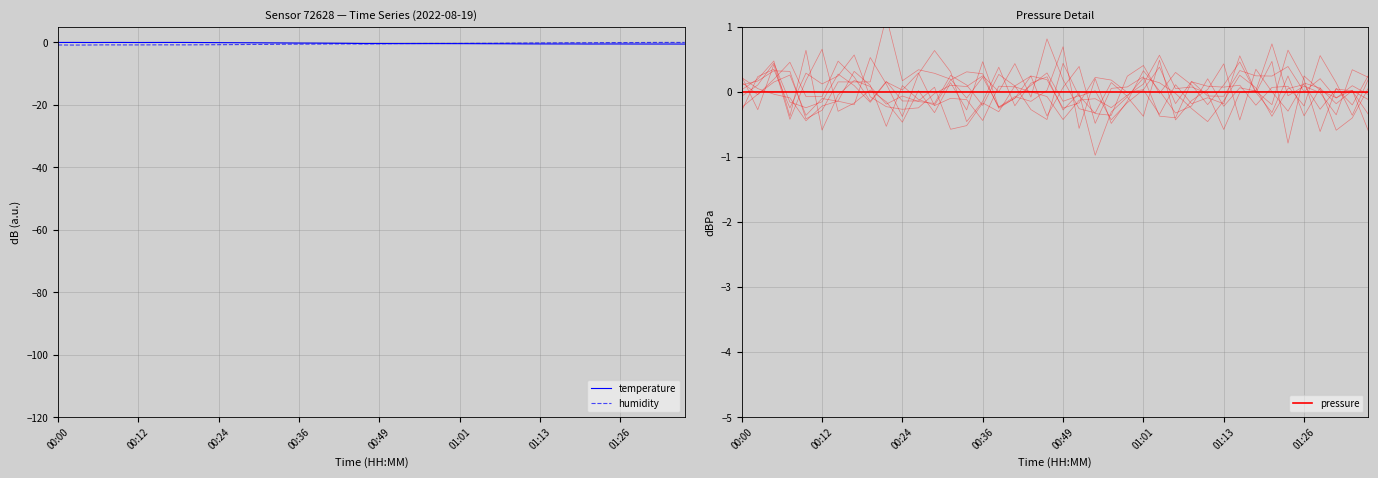

Reading right to left, extract all data points from this chart.

temperature: -0.5	-0.5	-0.5	-0.5	-0.5	-0.5	-0.5	-0.5	-0.5	-0.5	-0.5	-0.4	-0.4	-0.4	-0.4	-0.4	-0.4	-0.4	-0.4	-0.4	-0.4	-0.3	-0.3	-0.2	-0.2	-0.2	-0.1	-0.1	-0.1	-0.1	-0.0	-0.0	0.0	-0.0	-0.0	-0.0	-0.0	-0.0	0.0	-0.0
humidity: -0.0	0.0	0.0	-0.0	-0.0	-0.1	-0.1	-0.1	-0.1	-0.2	-0.2	-0.2	-0.3	-0.3	-0.3	-0.3	-0.3	-0.3	-0.4	-0.4	-0.5	-0.5	-0.5	-0.5	-0.6	-0.6	-0.6	-0.6	-0.7	-0.7	-0.7	-0.8	-0.8	-0.8	-0.8	-0.8	-0.8	-0.8	-0.8	-0.8
pressure: -0.0	-0.0	-0.0	-0.0	-0.0	-0.0	-0.0	-0.0	-0.0	-0.0	-0.0	-0.0	-0.0	-0.0	-0.0	-0.0	-0.0	-0.0	-0.0	-0.0	-0.0	0.0	-0.0	-0.0	-0.0	-0.0	-0.0	-0.0	-0.0	-0.0	-0.0	-0.0	-0.0	-0.0	-0.0	-0.0	-0.0	-0.0	-0.0	-0.0